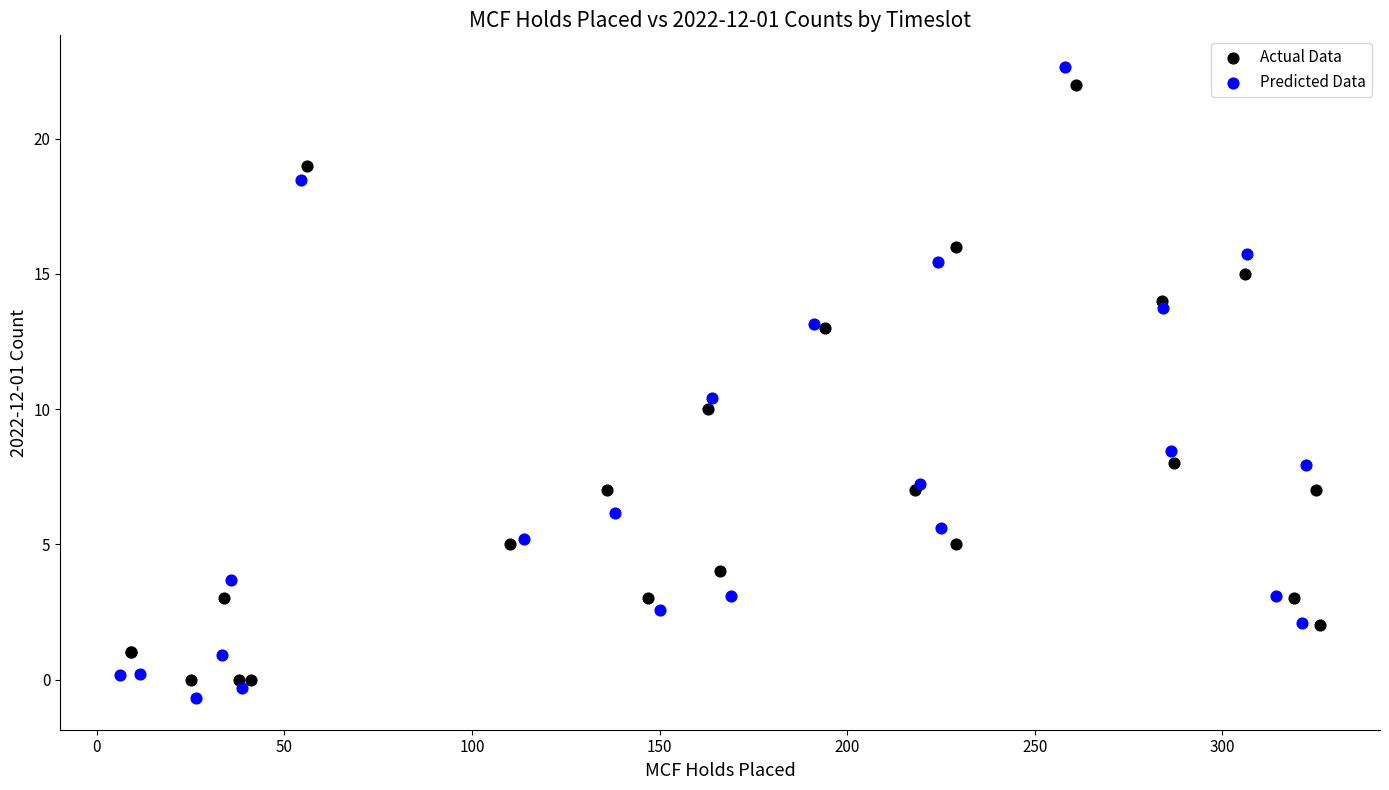

What are all the series names shown in the legend?

Actual Data, Predicted Data